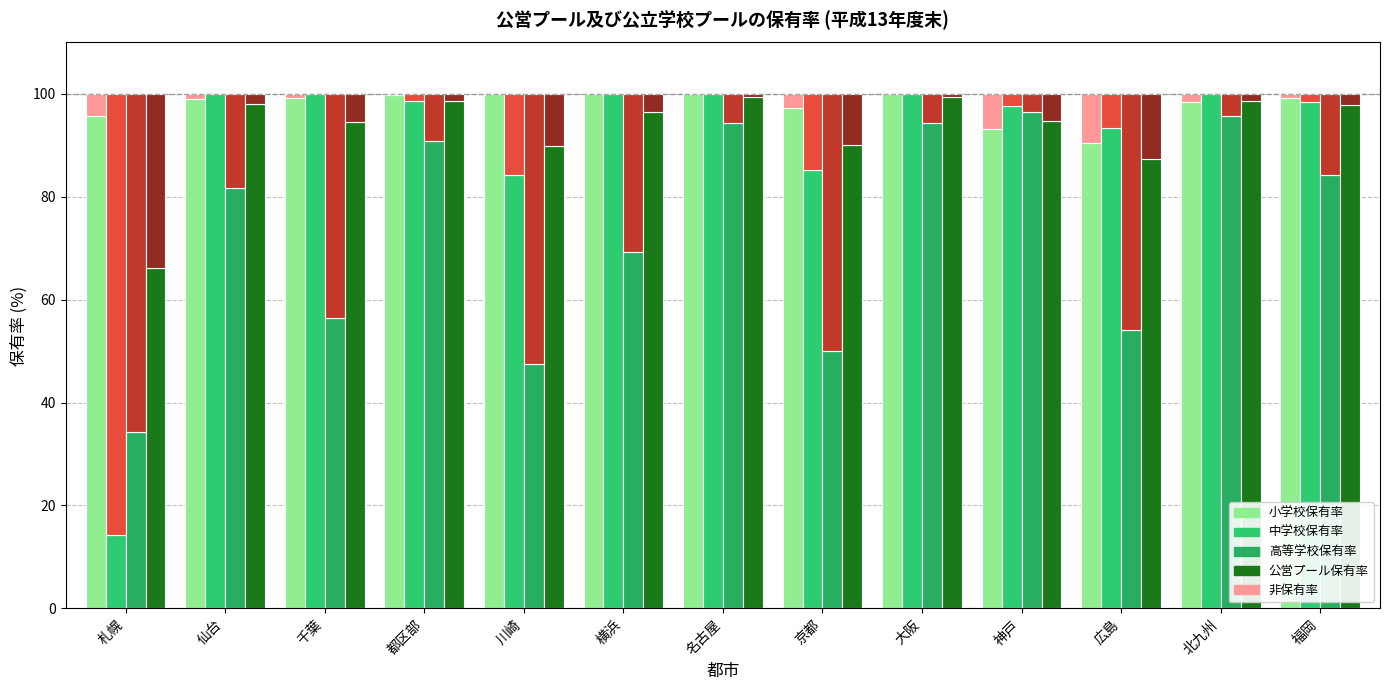

What value does the 中学校保有率 series have at 名古屋?

100.0